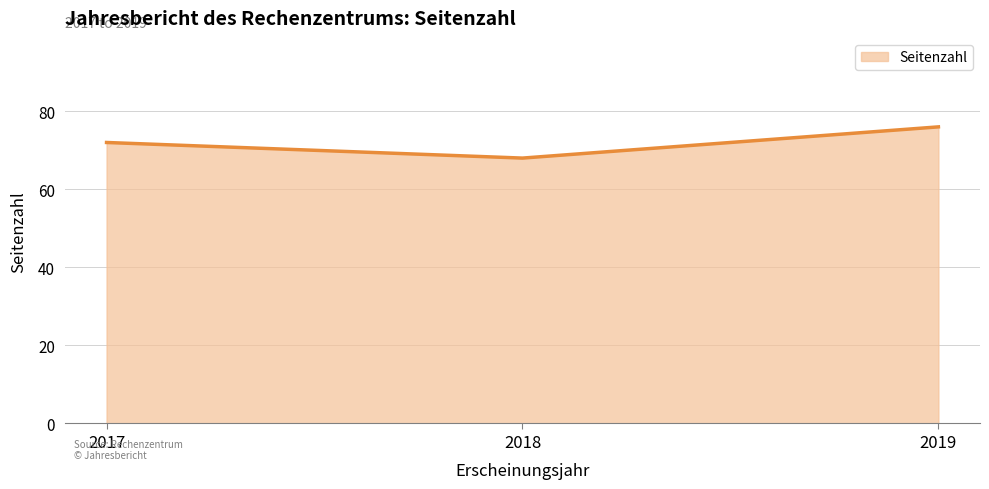

What is the minimum value shown in the chart?

68